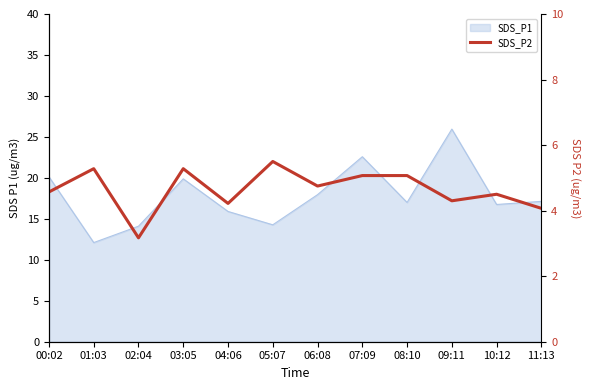

What is the sum of all values?

55.8